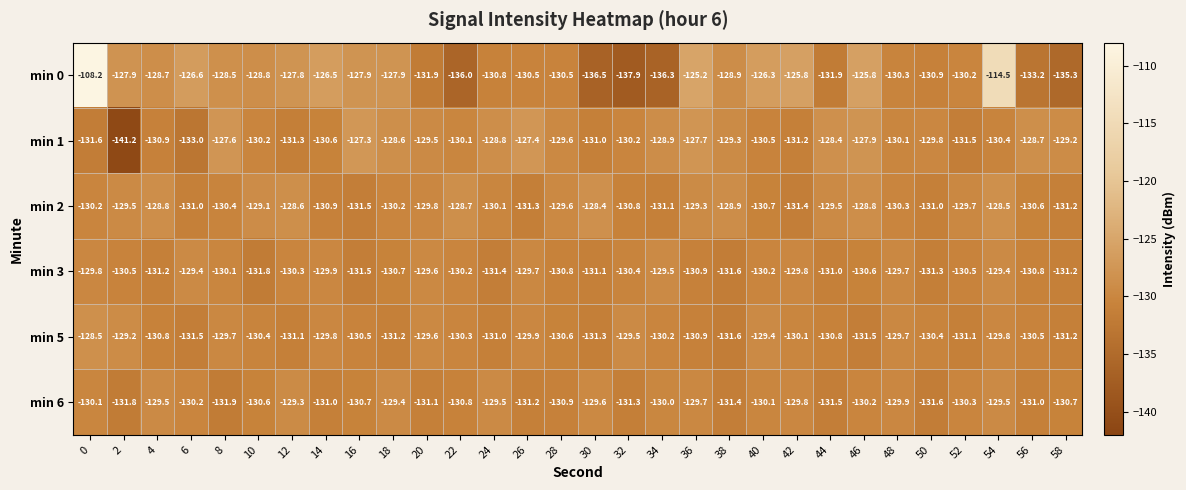

Read the min 2 value at 16.

-131.5